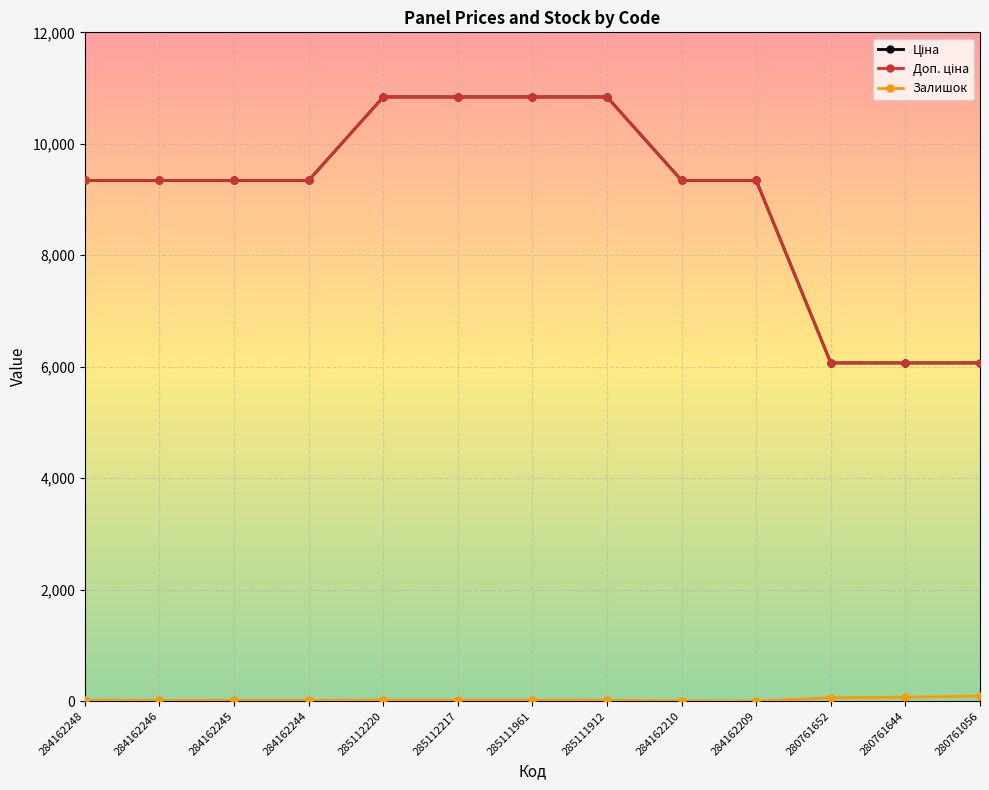

What is the difference between the maximum and second lowest values in the Залишок series?

85.0